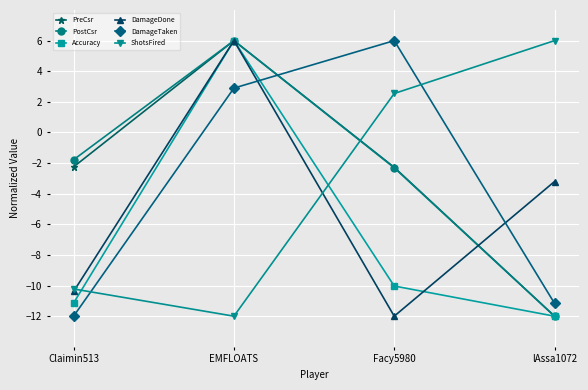

What is the value of the ShotsFired point at the 4th from the left?

6.0